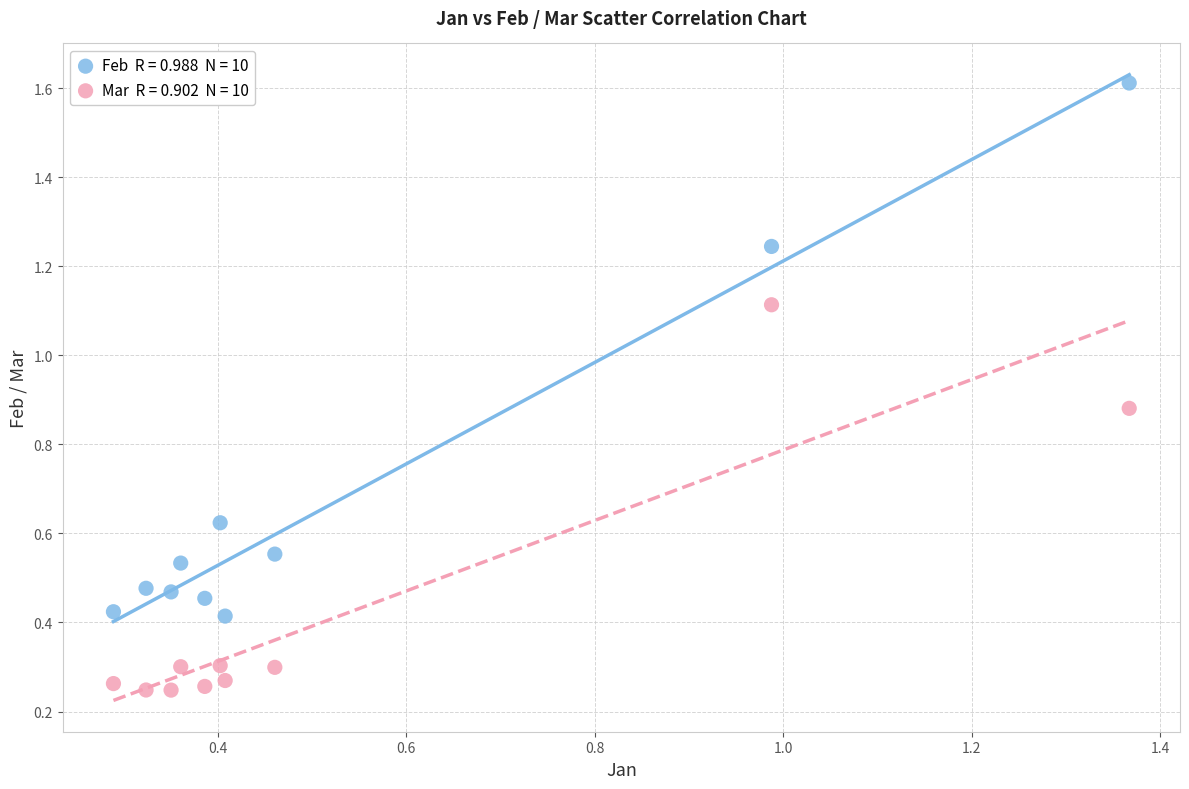

Across all data points, what is the range of X values (max minus min)?

1.1